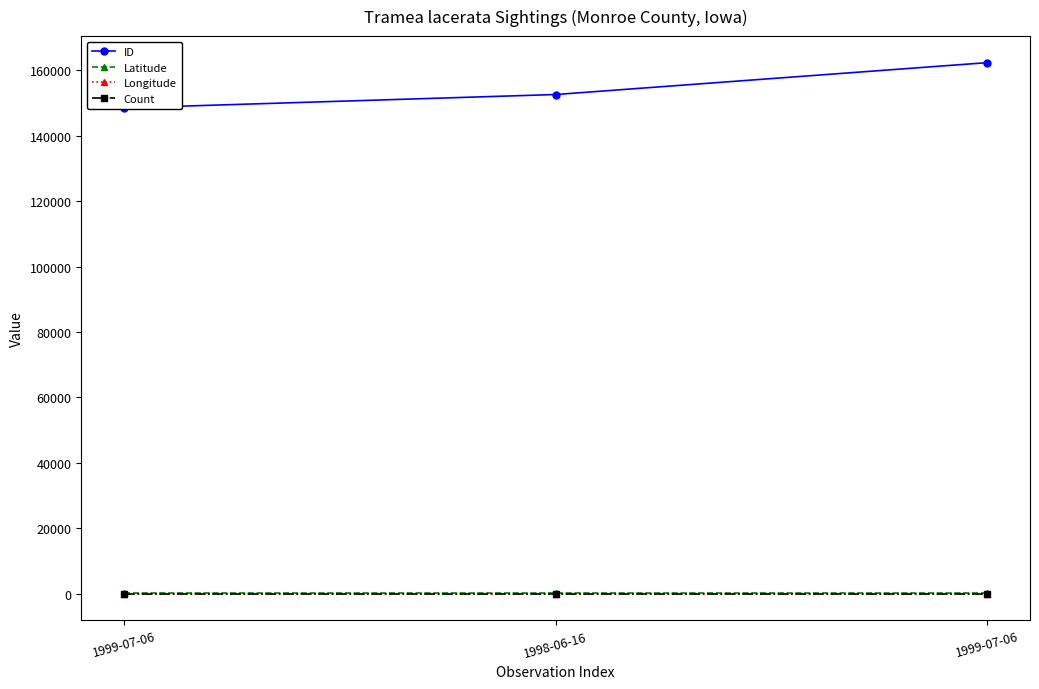

What are all the series names shown in the legend?

ID, Latitude, Longitude, Count